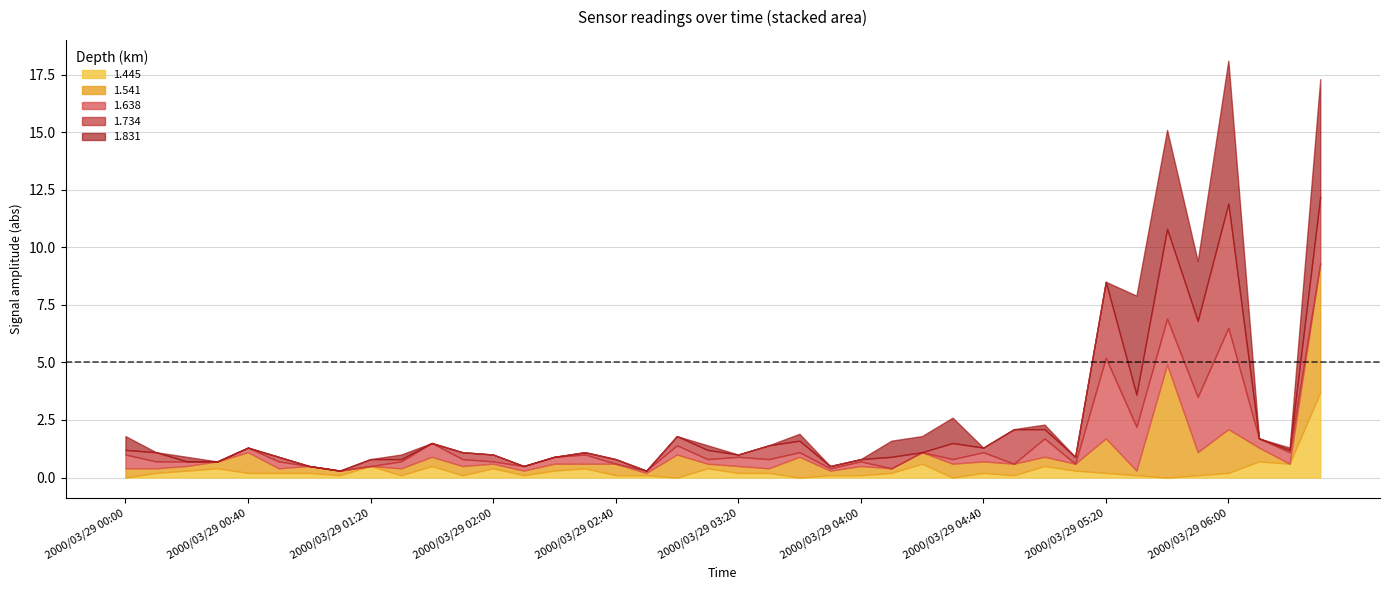

Is it true that 4.922 equals 270.2 at 2000/03/29 04:10?

False